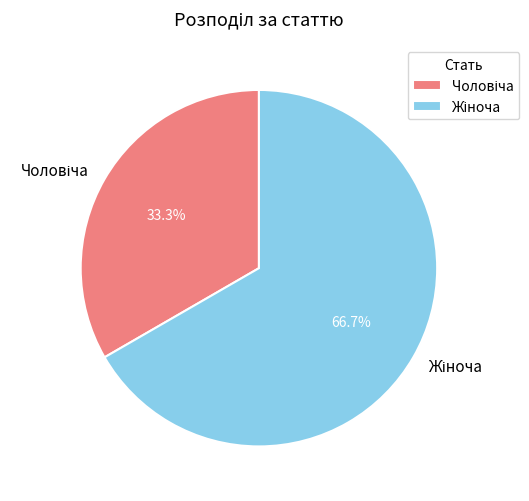

Is there any slice that represents more than half of the pie?

Yes